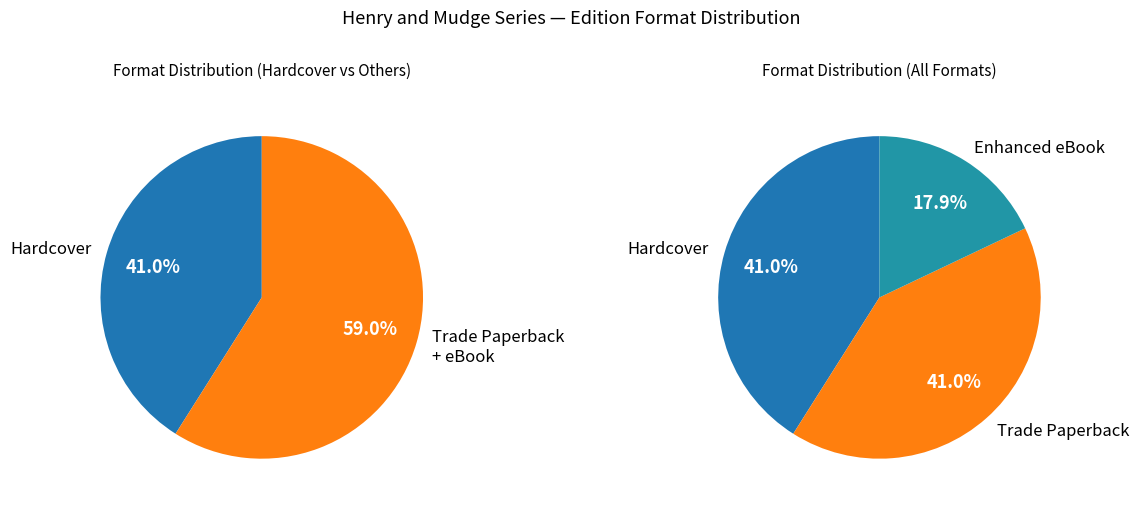

To the nearest percent, what percentage of the pie is Trade Paperback?

41%